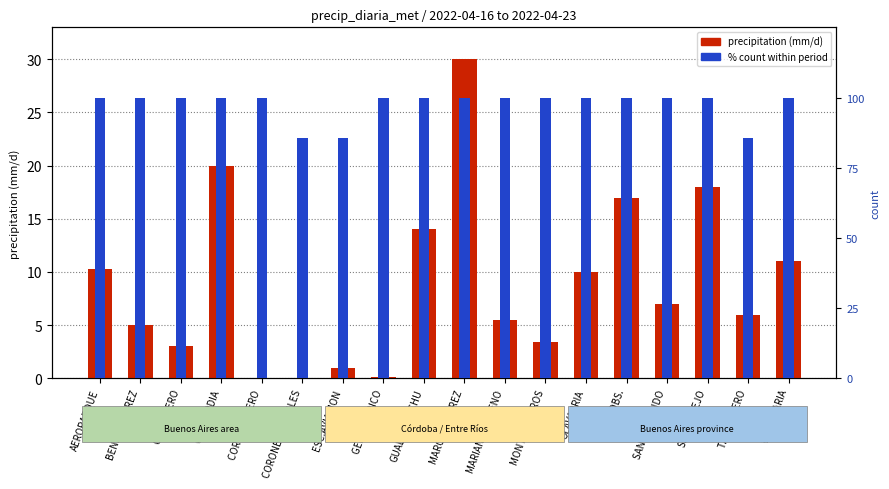

How many bars are there in total?

36